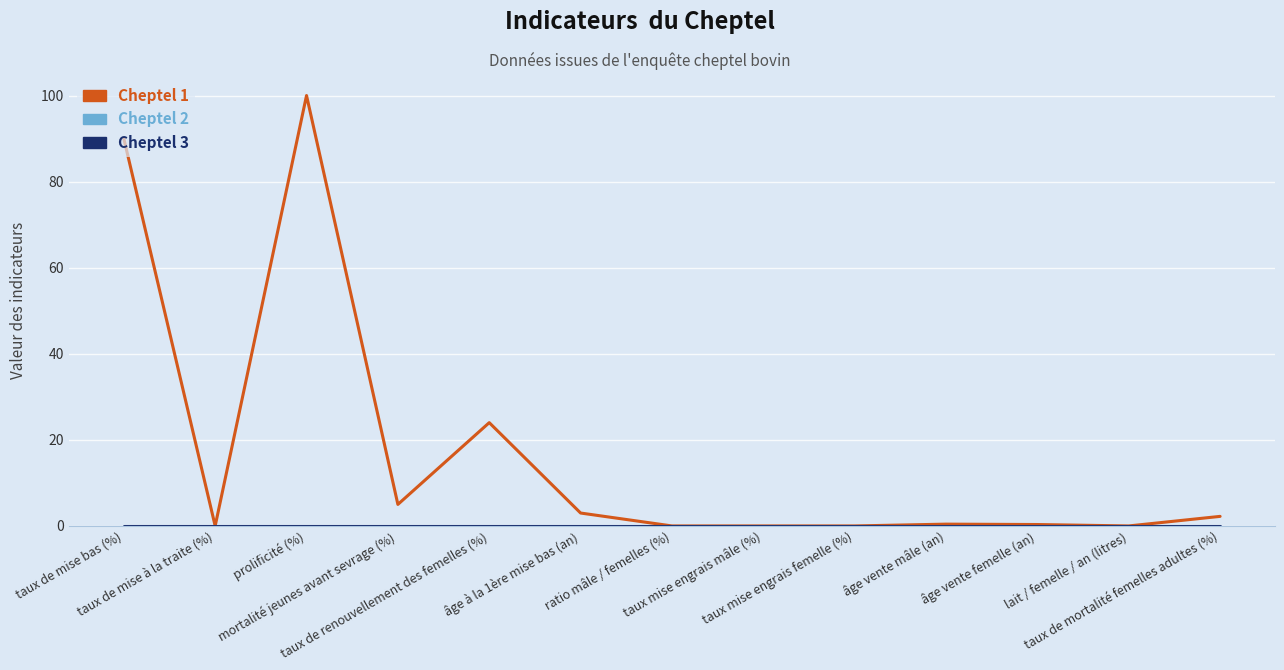

Which series has the largest total across all categories?

Cheptel 1